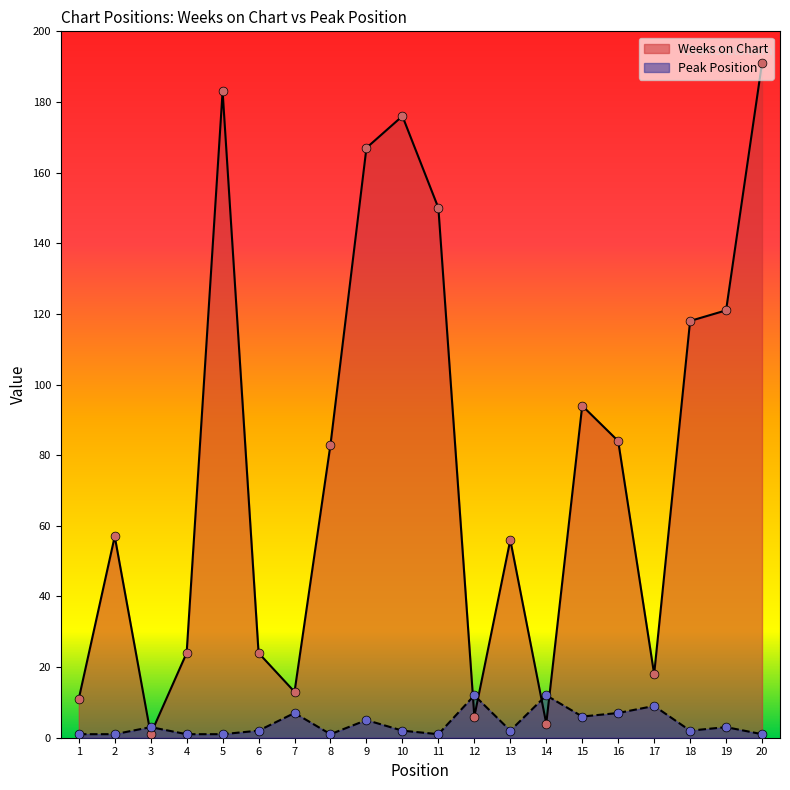

What is the total value across all series at 14?

16